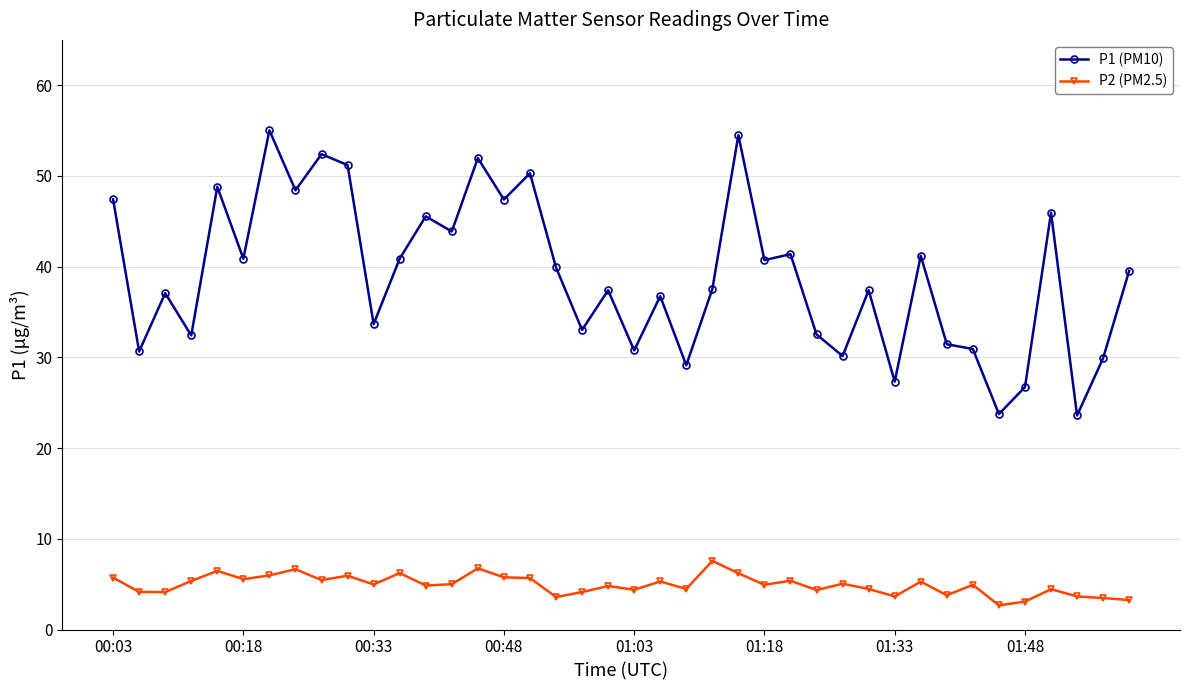

What is the difference between the maximum and minimum values in the P2 (PM2.5) series?

4.9